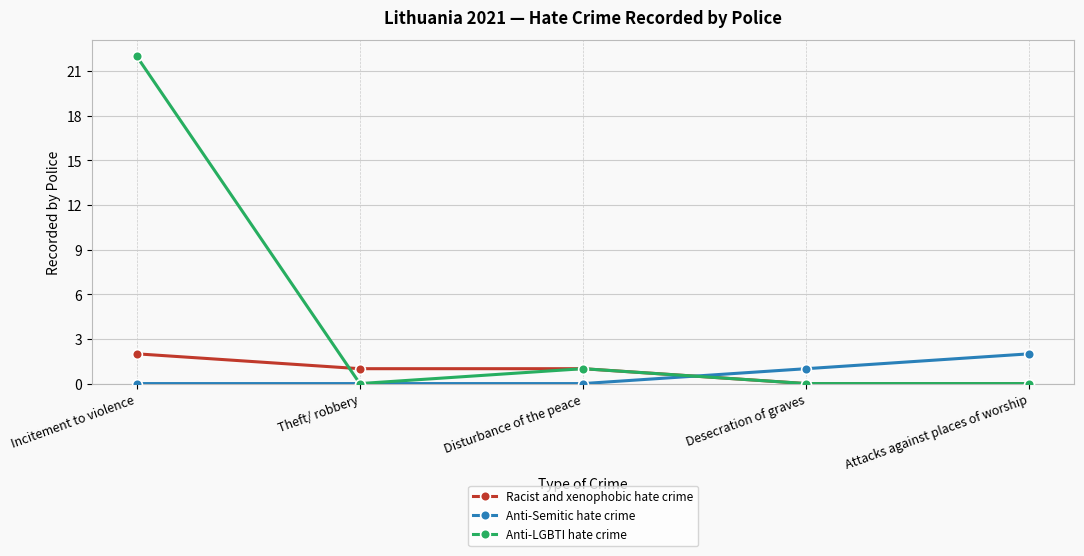

The Racist and xenophobic hate crime series shows 2 at Incitement to violence. True or false?

True